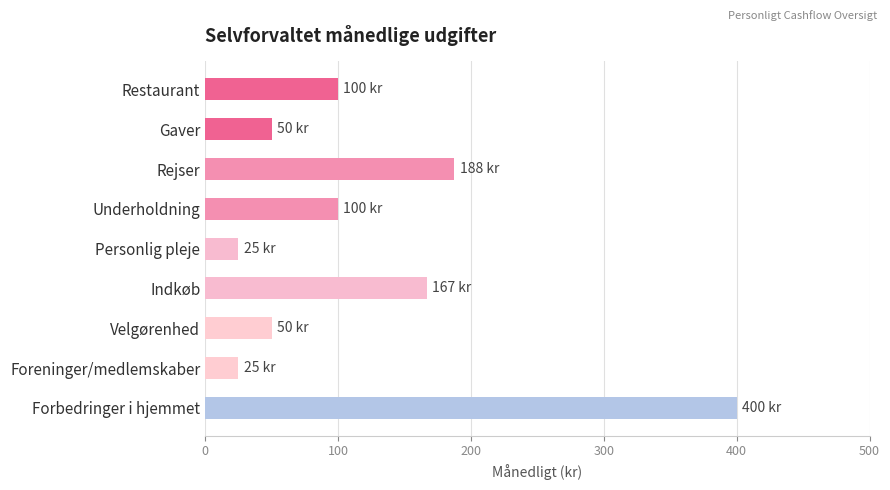

What is the smallest value displayed?

25.0